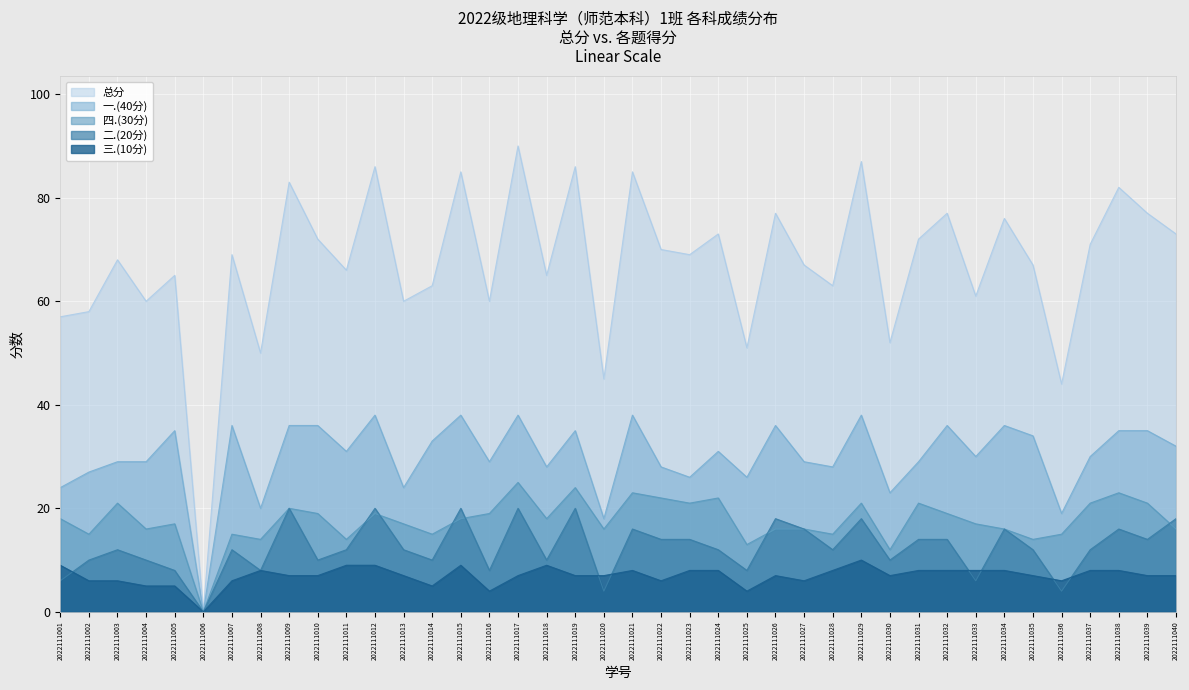

What is the difference between the 二.(20分) values at 2022111022 and 2022111017?

6